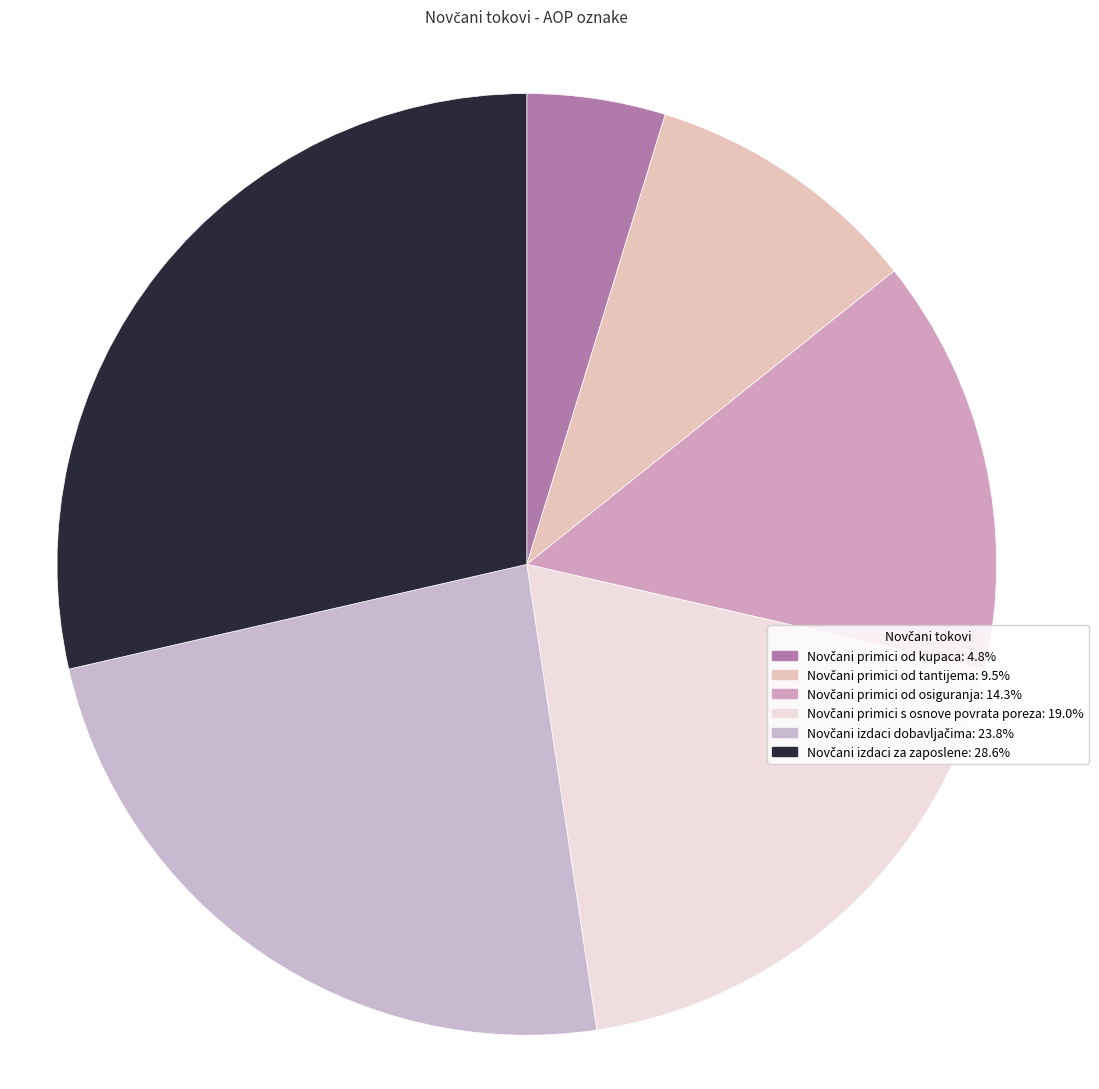

To the nearest percent, what is the difference between the Novčani primici od osiguranja and Novčani izdaci za zaposlene slice percentages?

14%